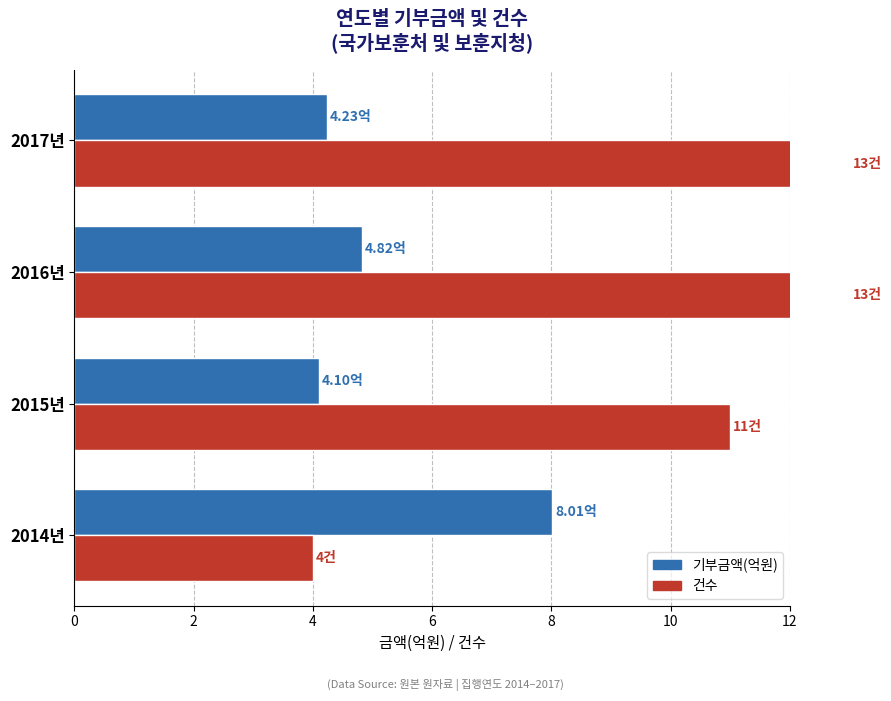

What is the minimum value shown in the chart?

4.0